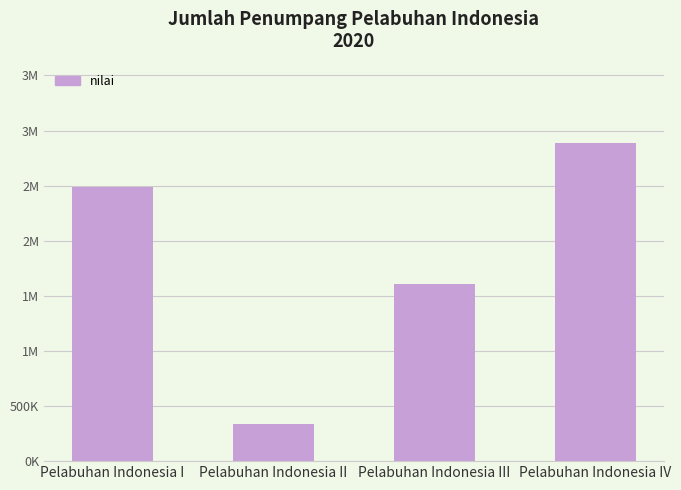

The value at Pelabuhan Indonesia II is 181970. True or false?

False